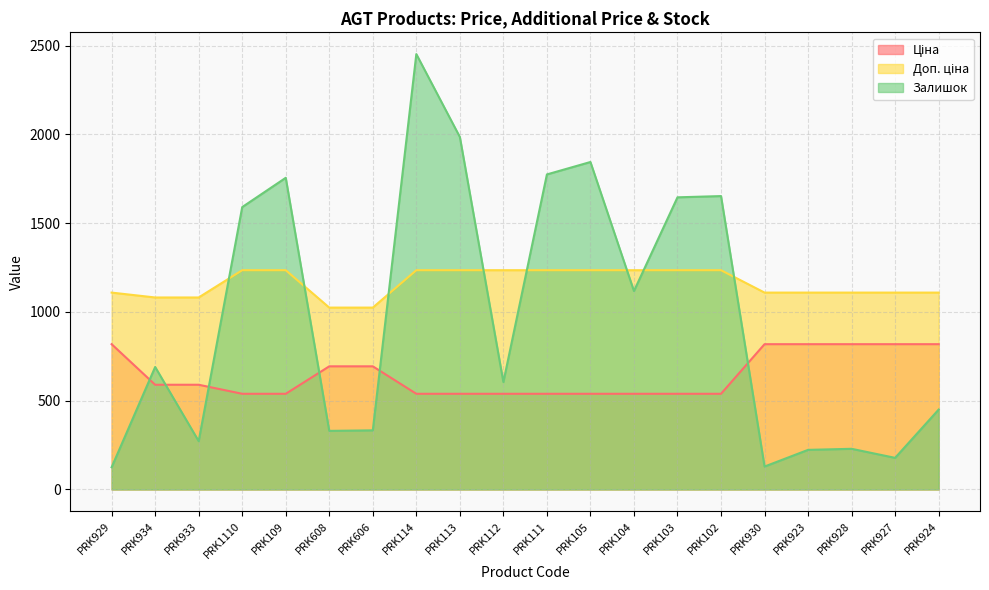

Reading left to right, transcribe all the data shown in this chart.

Ціна: 818.5	589.9	589.9	539.0	539.0	693.7	693.7	539.0	539.0	539.0	539.0	539.0	539.0	539.0	539.0	818.5	818.5	818.5	818.5	818.5
Доп. ціна: 1109.2	1081.7	1081.7	1235.4	1235.4	1024.6	1024.6	1235.4	1235.4	1235.4	1235.4	1235.4	1235.4	1235.4	1235.4	1109.2	1109.2	1109.2	1109.2	1109.2
Залишок: 125.0	690.0	272.0	1591.0	1756.0	330.0	333.0	2453.0	1986.0	605.0	1775.0	1845.0	1118.0	1646.0	1653.0	129.0	223.0	229.0	178.0	450.0